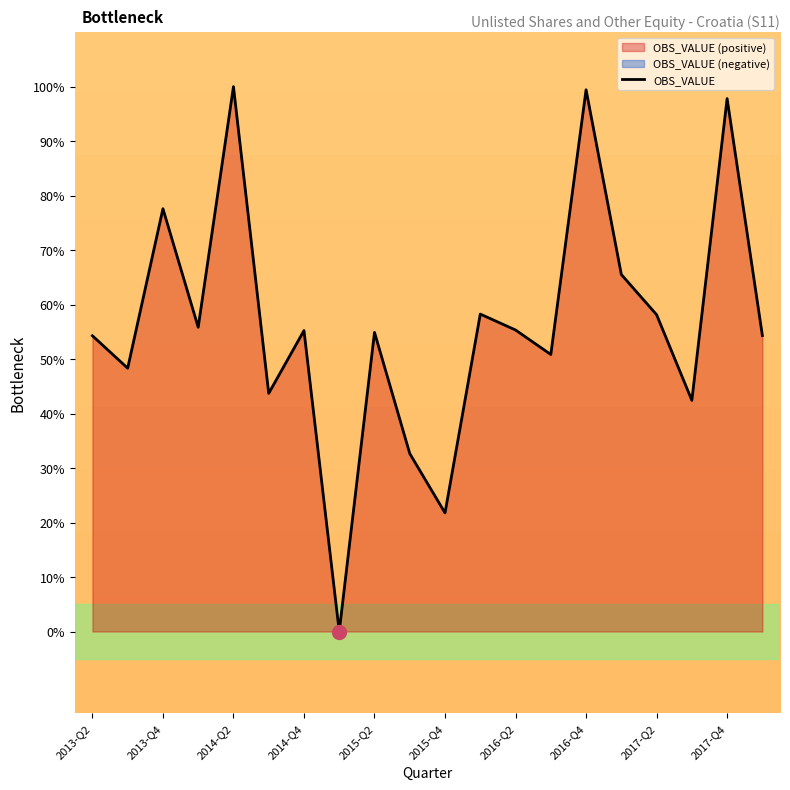

True or false: the data shows 22.9 at 2014-Q4.

False